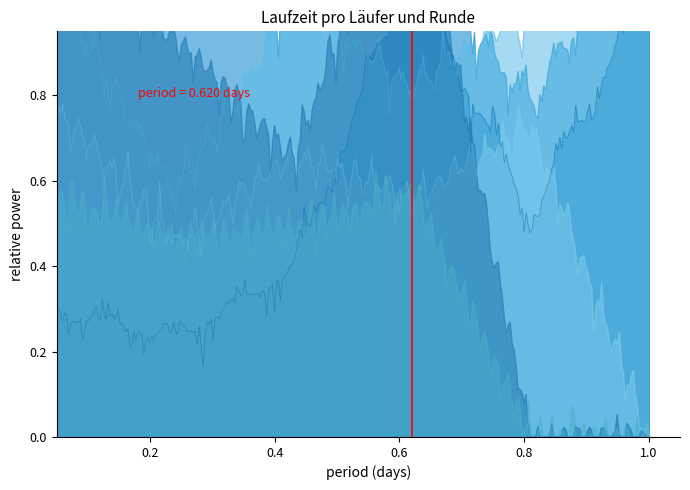

How many lines are shown in the chart?

6